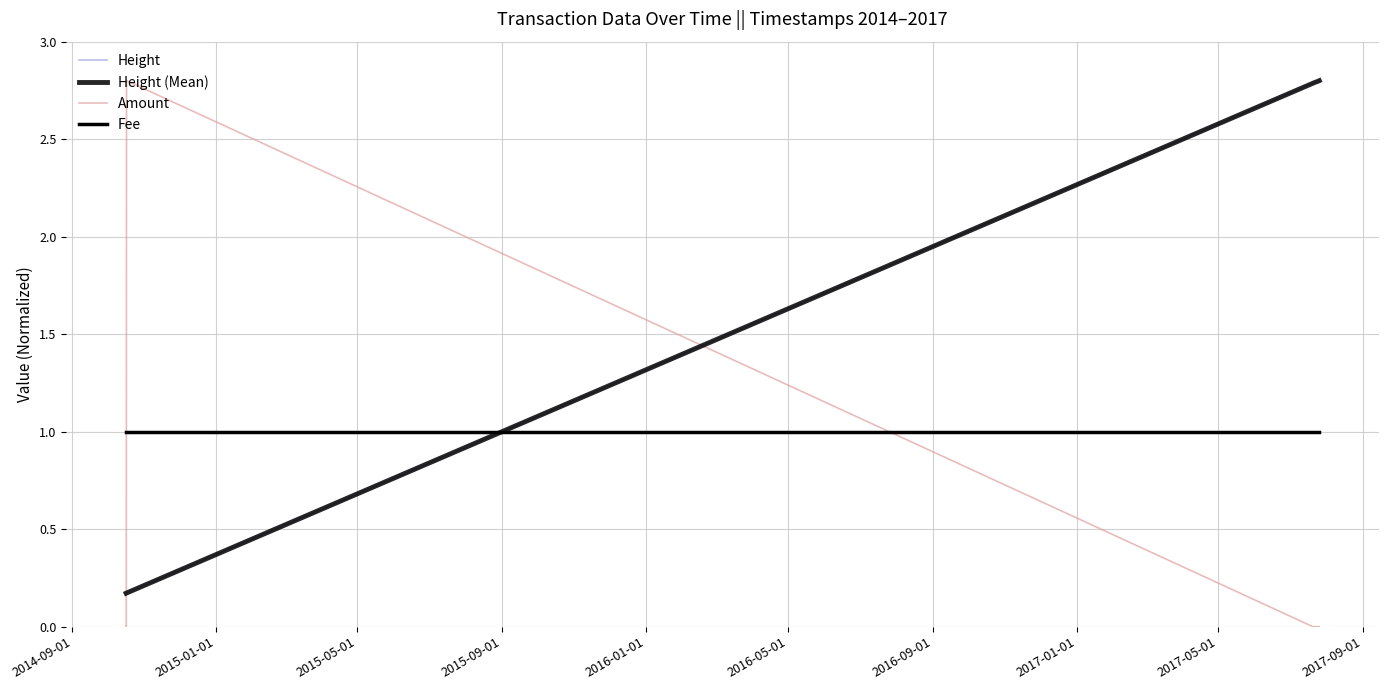

At how many categories does at least one series exceed 0?

8